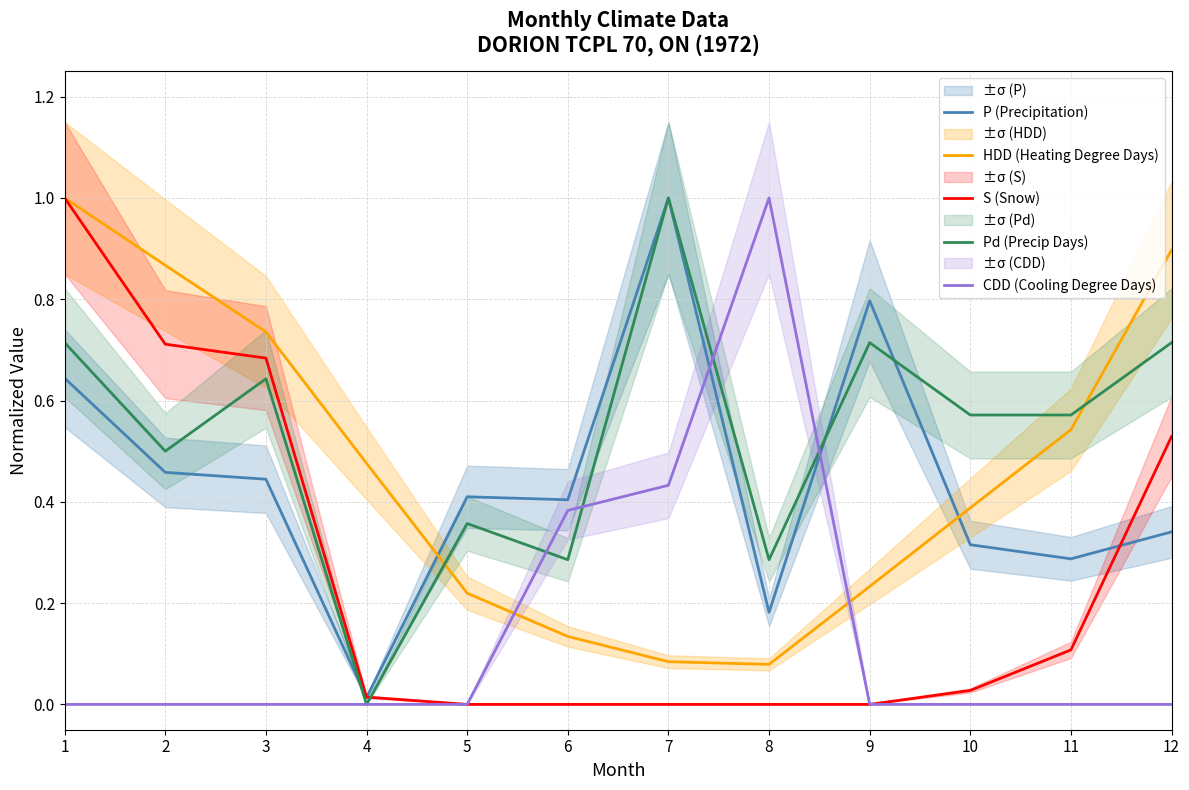

Is it true that S (Snow) equals 0.0 at 6?

True